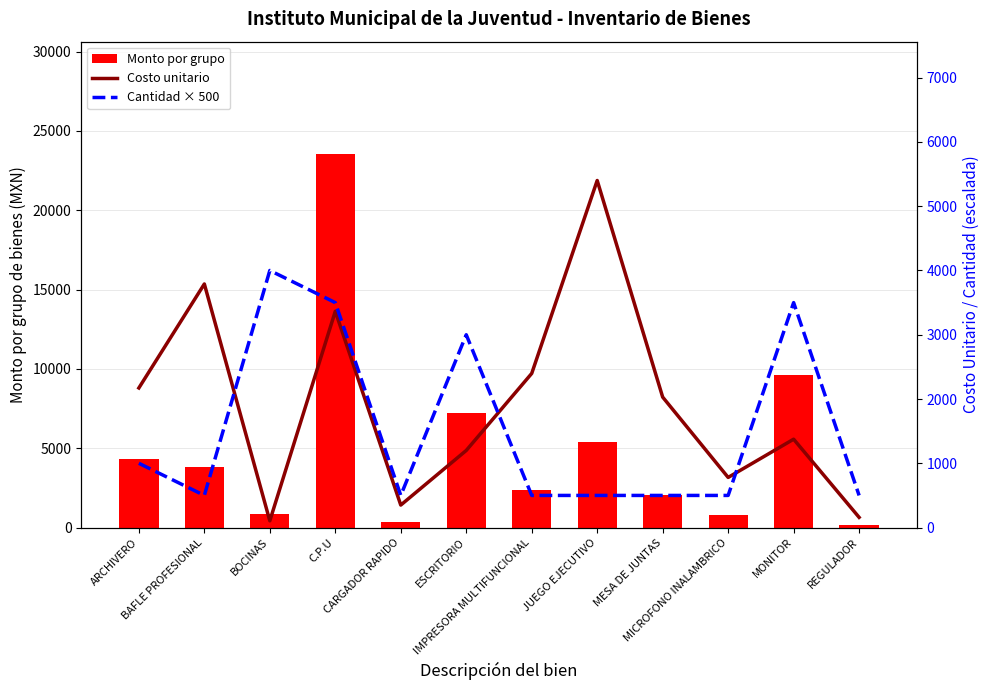

Is the value of Cantidad × 500 at C.P.U greater than the value of Costo unitario at C.P.U?

Yes